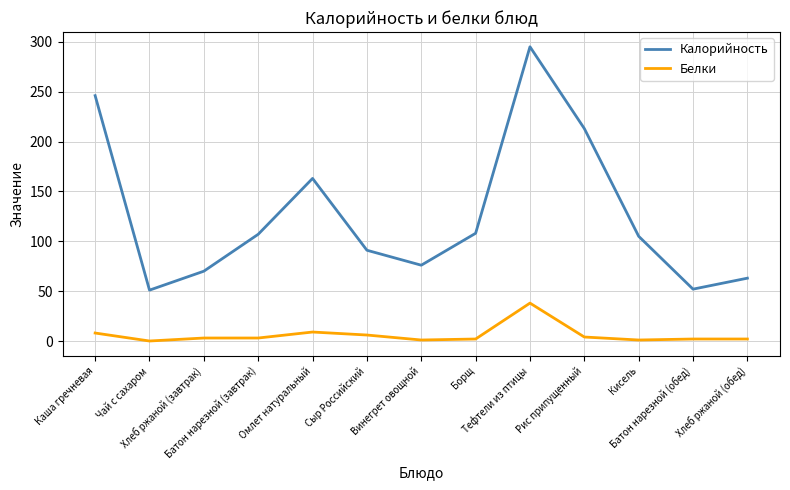

How many lines are shown in the chart?

2